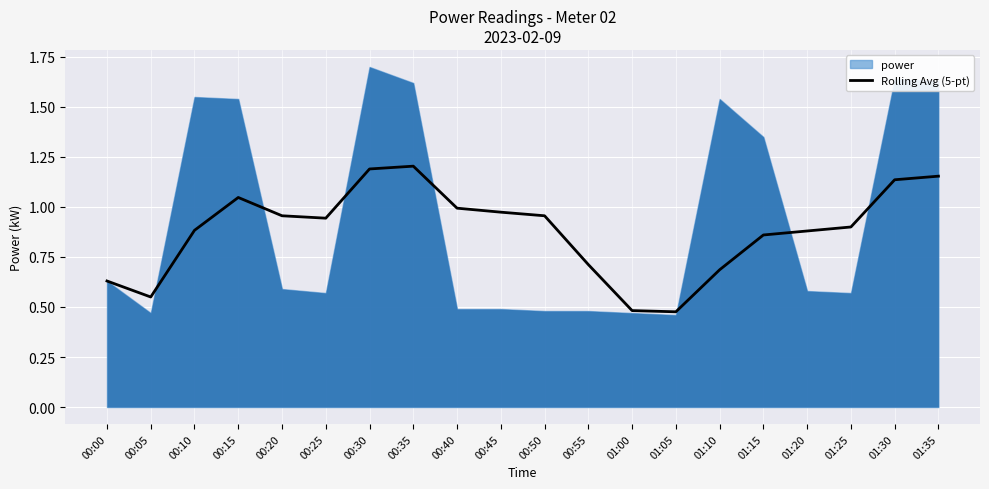

Is it true that Rolling Avg (5-pt) equals 1.2 at 00:35?

True